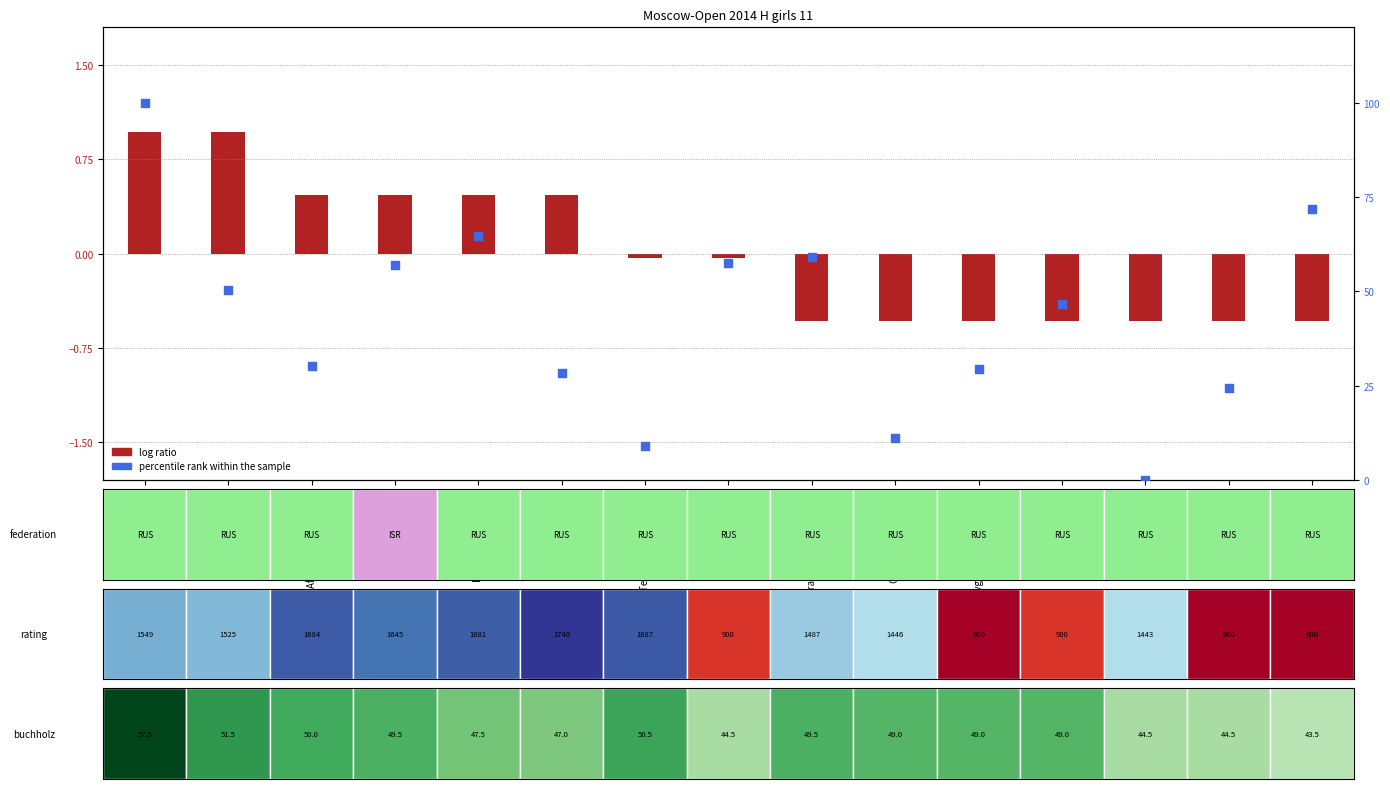

Is the value of percentile rank within the sample at Tolkacheva Anna greater than the value of log ratio at Gnilorybova Victoria?

Yes